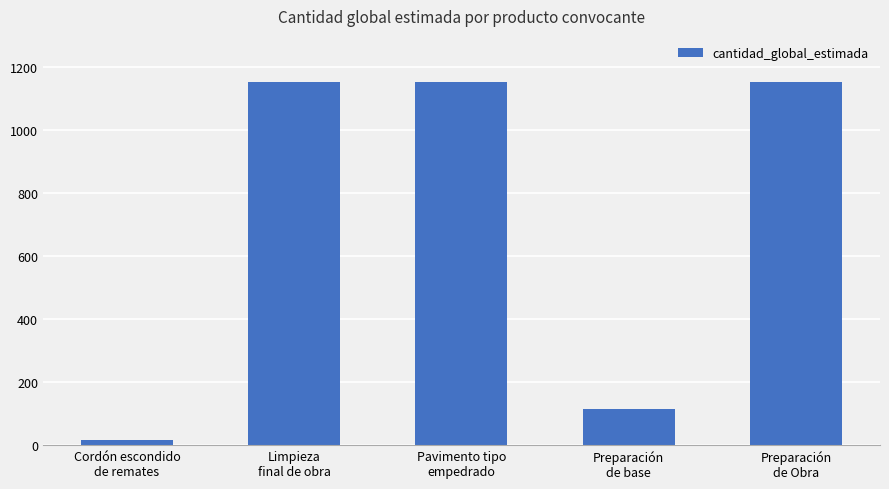

What is the label of the 4th bar from the left?

Preparación
de base